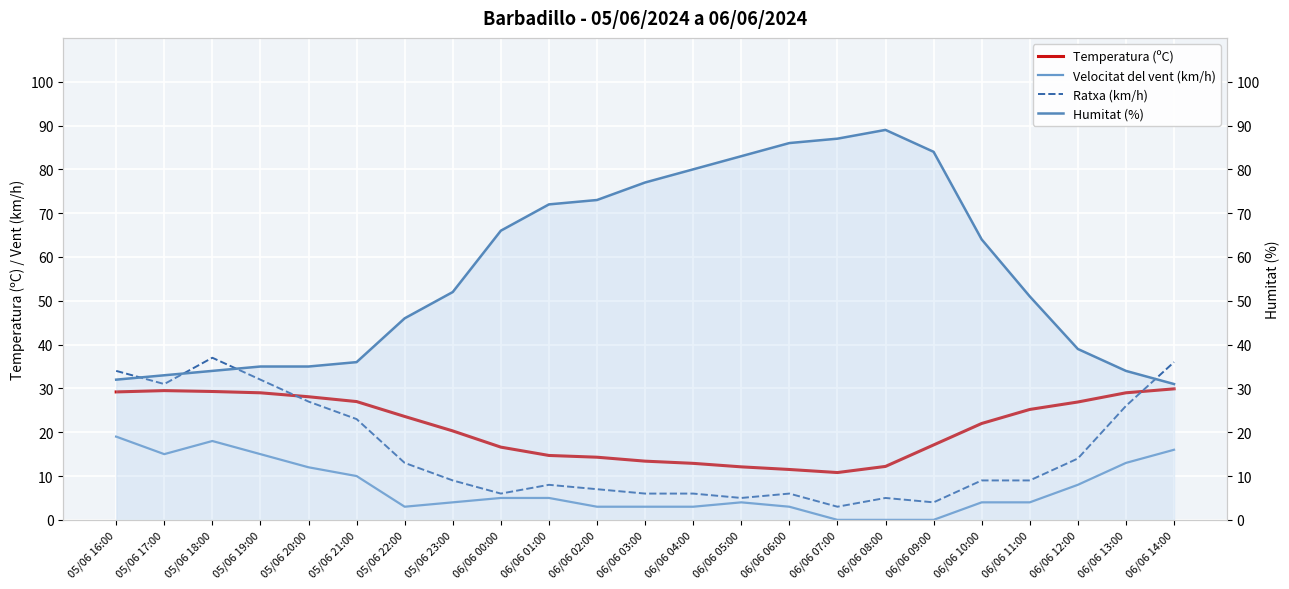

Rank the series by their maximum value, from lowest to highest.

Velocitat del vent (km/h), Temperatura (ºC), Ratxa (km/h), Humitat (%)